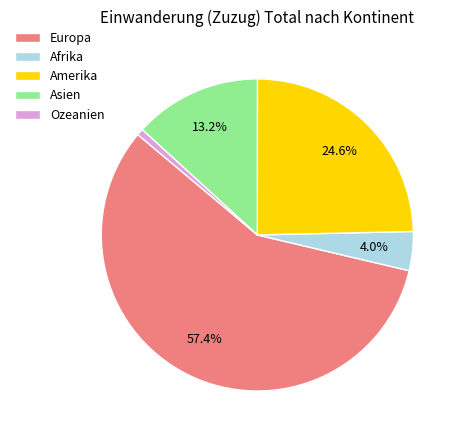

How many segments does this pie chart have?

5